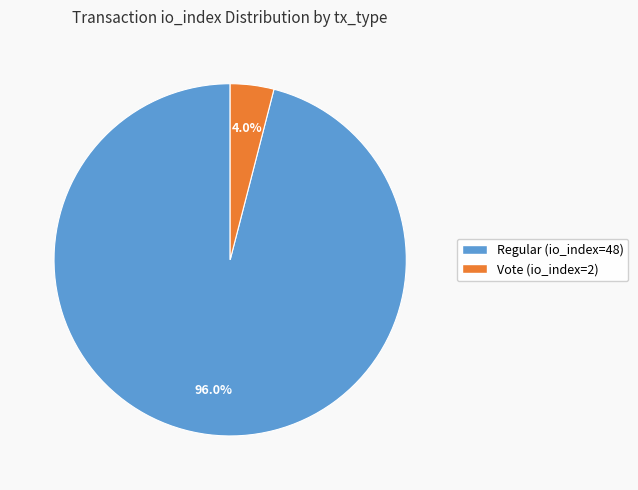

What is the majority slice?

Regular (io_index=48)